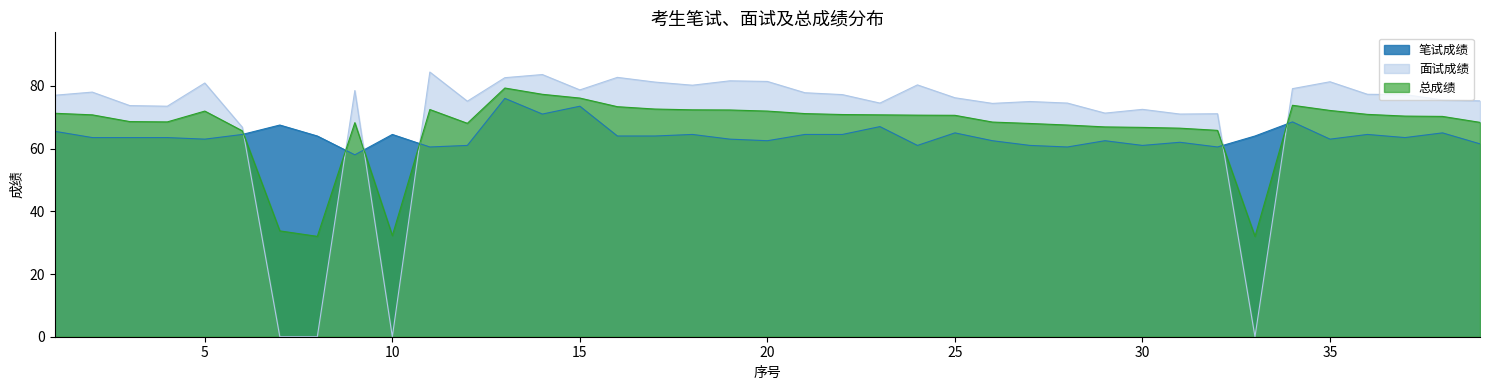

What is the sum of all 总成绩 values?

2600.4